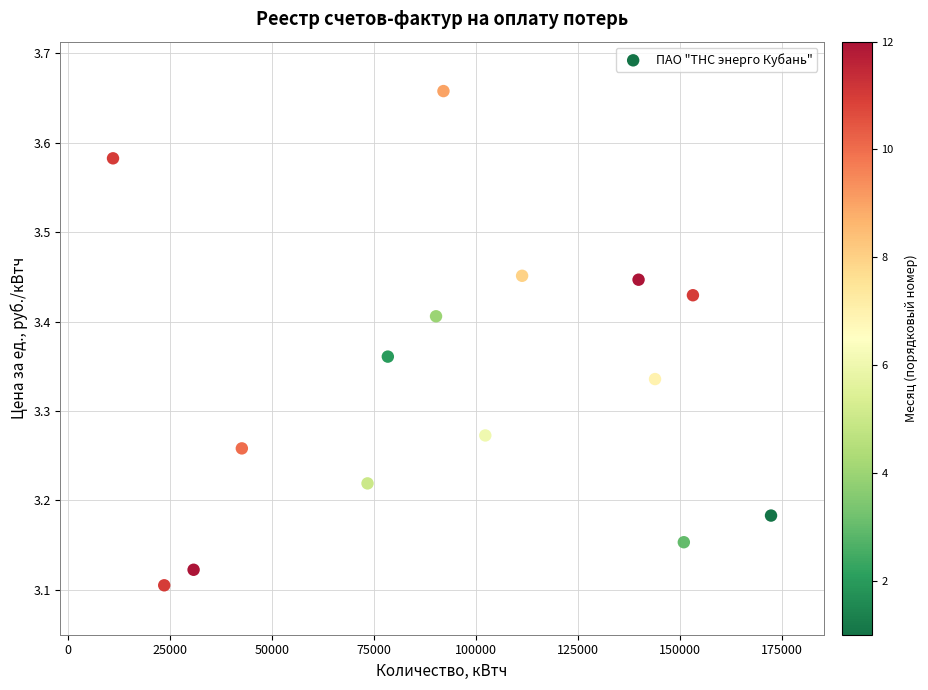

What is the range of X values (max minus min)?

161227.0